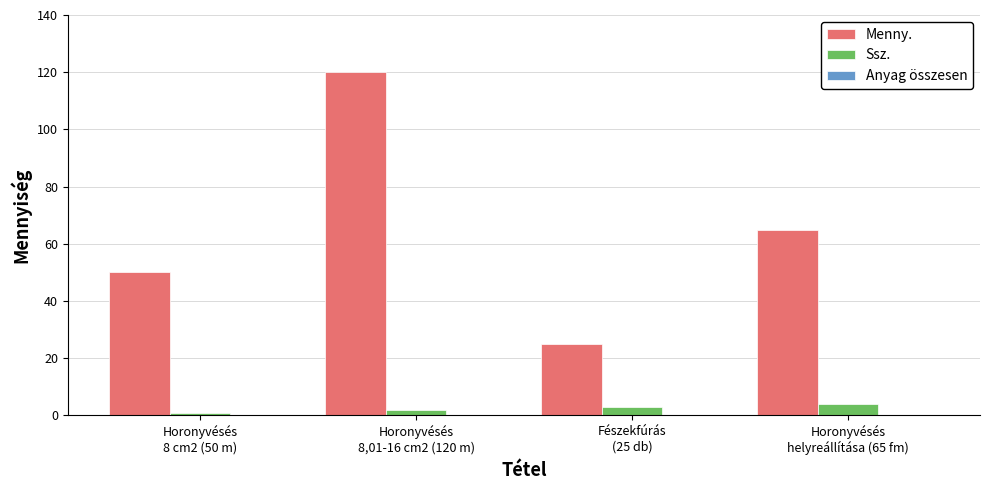

At Horonyvésés
8,01-16 cm2 (120 m), list the series in order from smallest to largest.

Ssz., Menny.